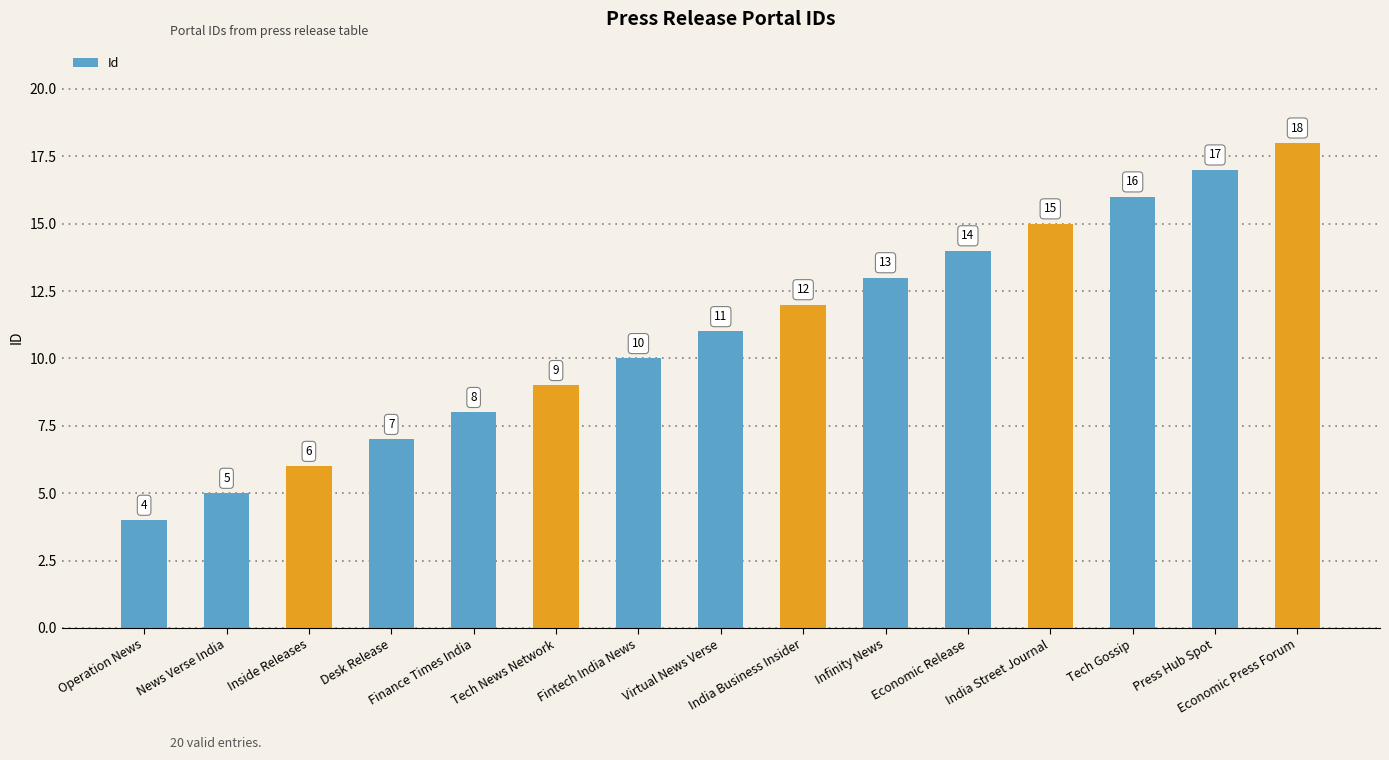

What is the value of the 5th bar from the left?

8